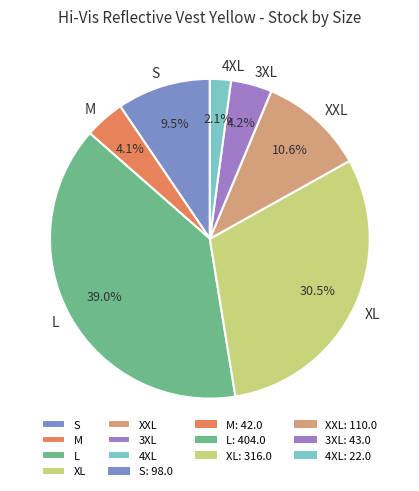

How much of the chart is everything except 4XL?

97.9%